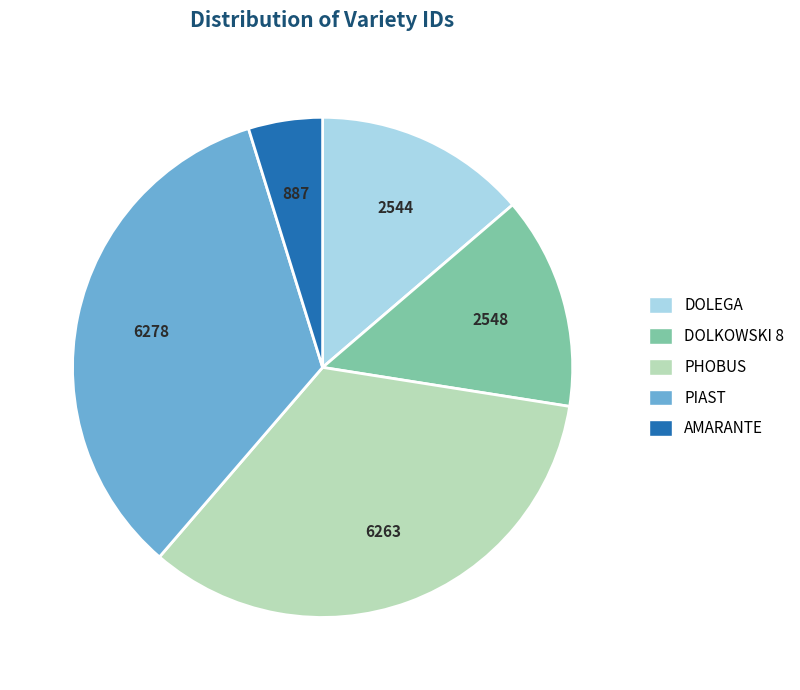

What is the smallest slice in the pie chart?

AMARANTE